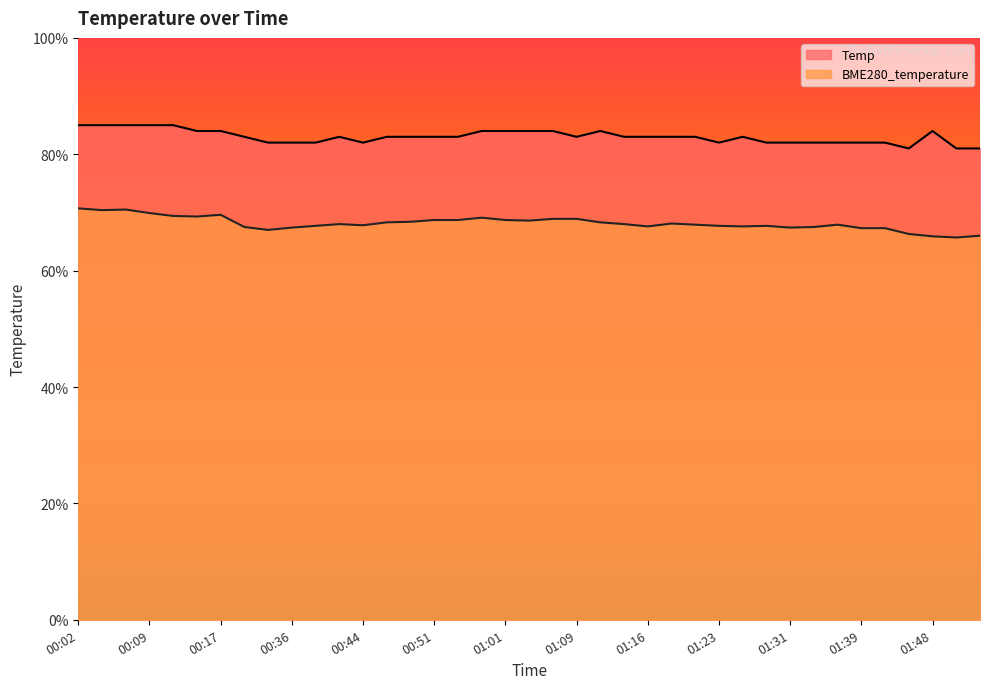

At which category is the sum across all series the highest?

00:02